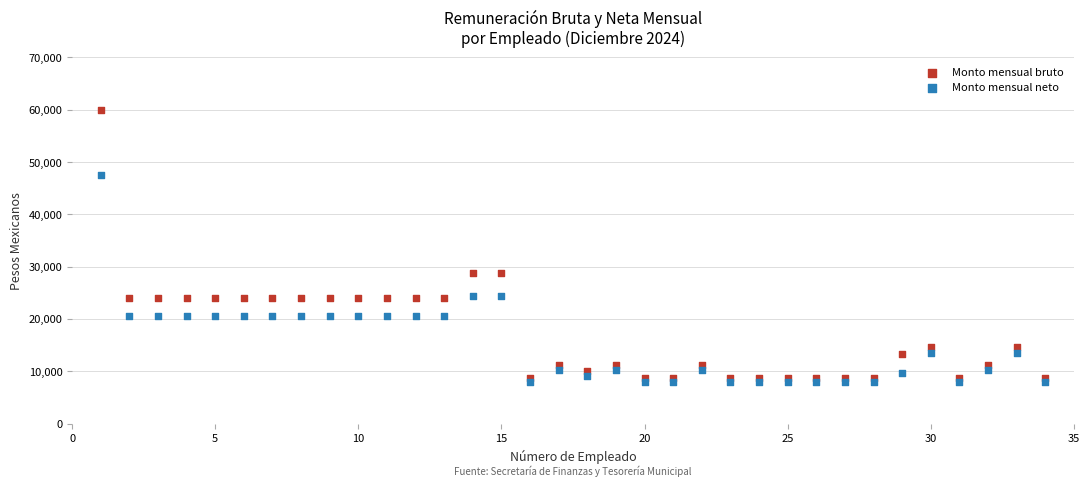

Which series contains the lowest Y value?

Monto mensual neto